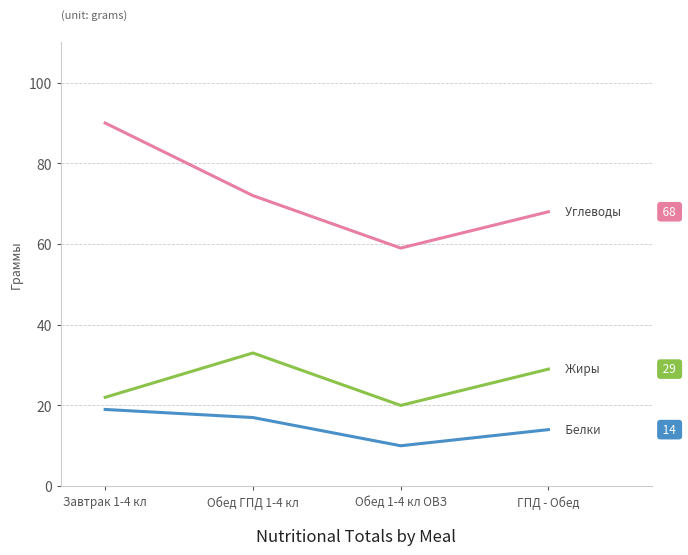

What position from the right is Обед ГПД 1-4 кл?

3